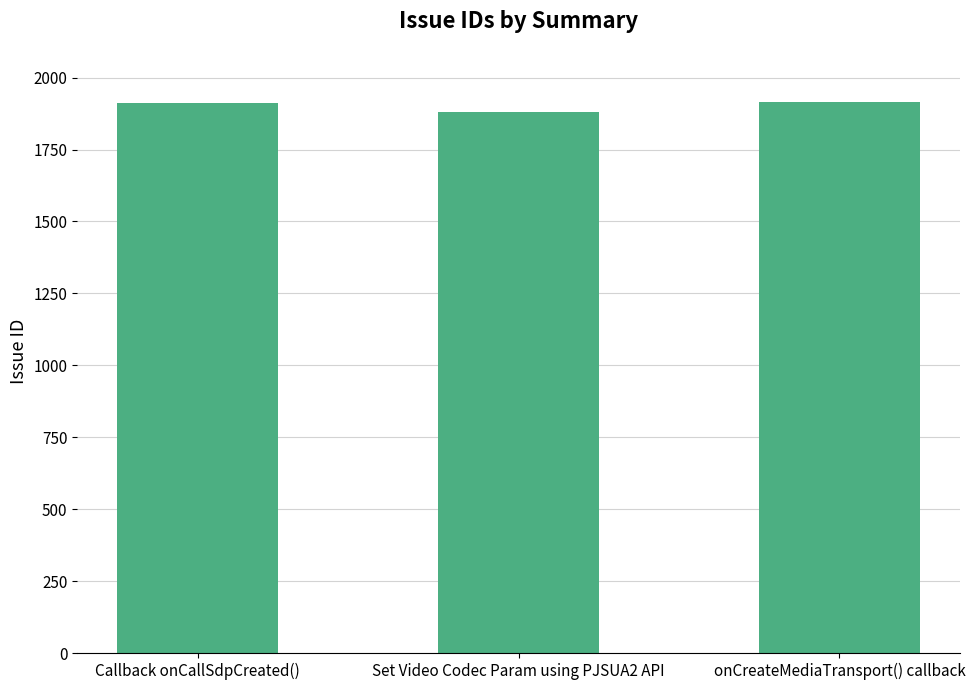

Read the value at onCreateMediaTransport() callback, to the nearest 5.

1915